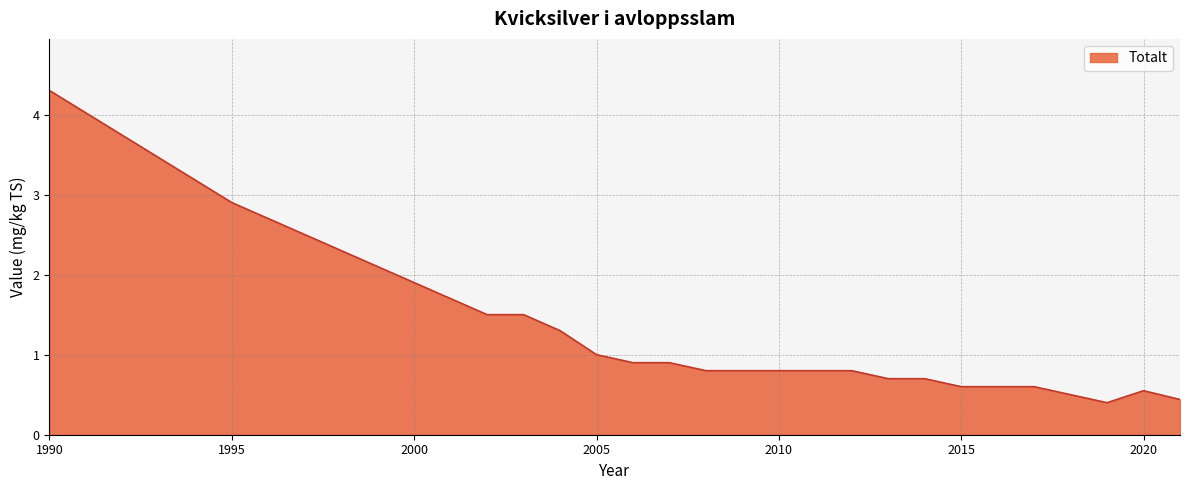

Does the chart display data point markers on the line(s)?

No